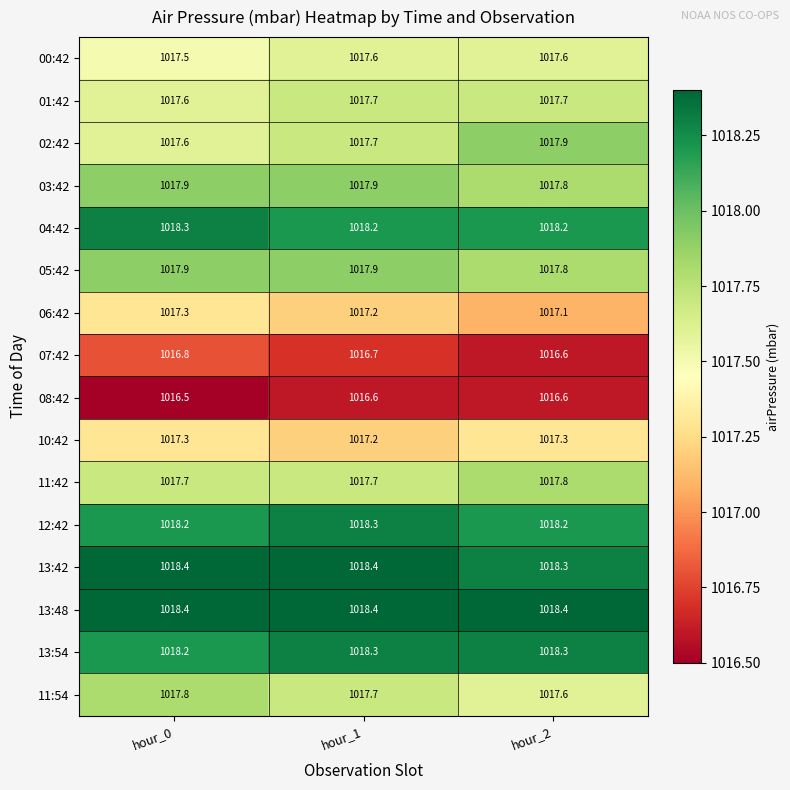

At which label is 06:42 closest to 1017?

hour_2